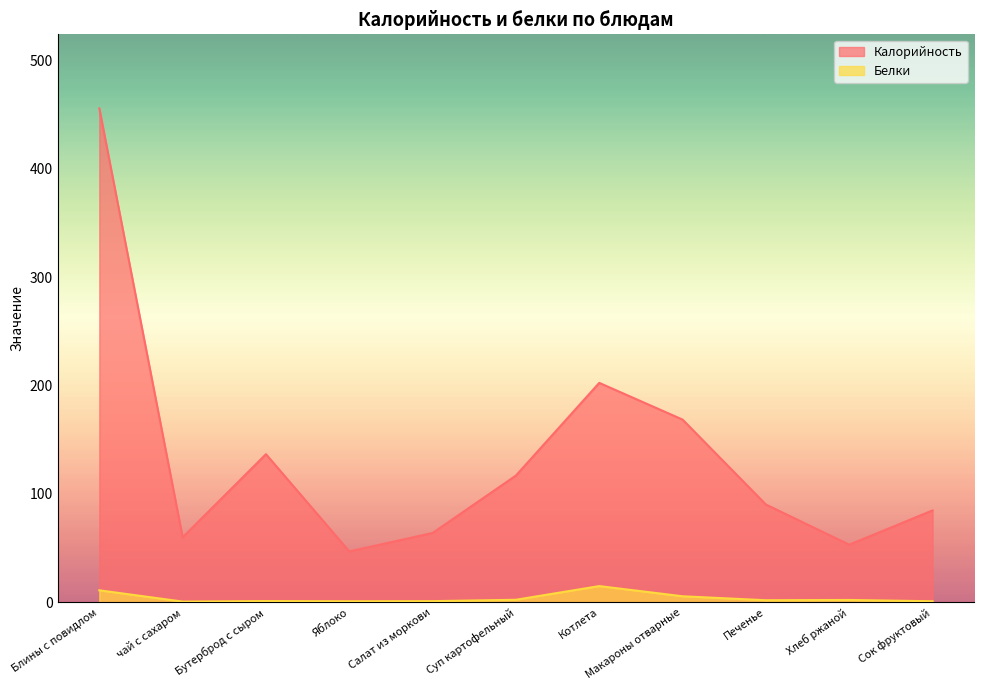

Read the Белки value at Сок фруктовый.

1.0